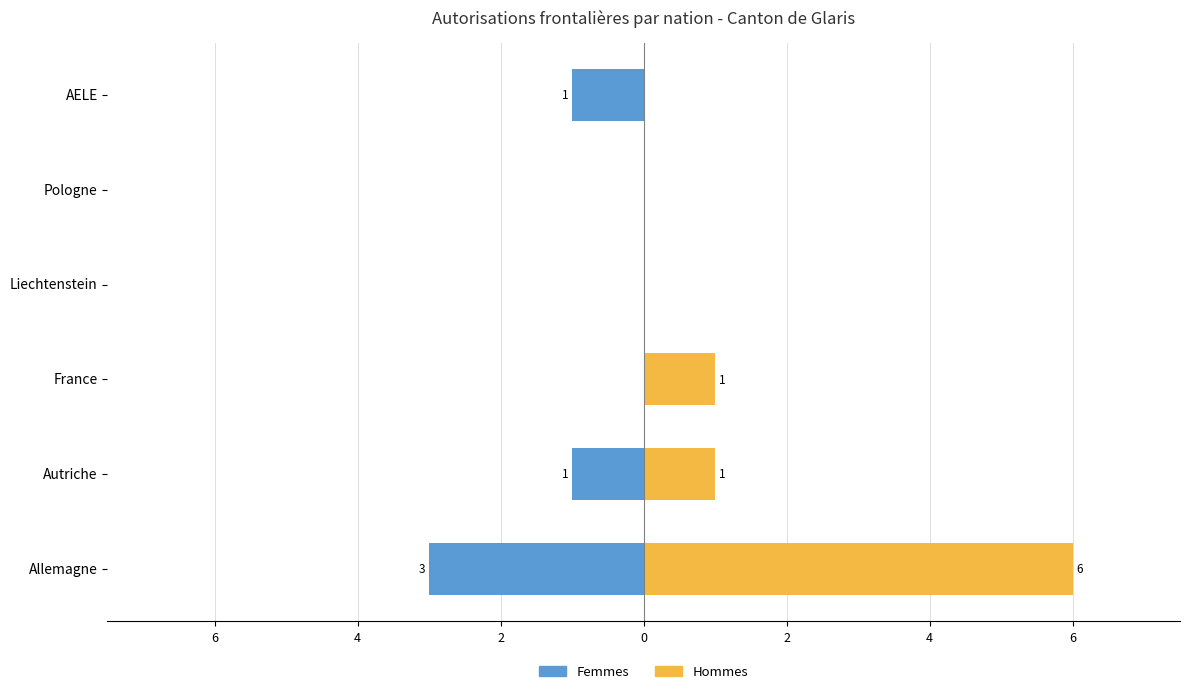

What is the difference between the Hommes values at Autriche and Liechtenstein?

1